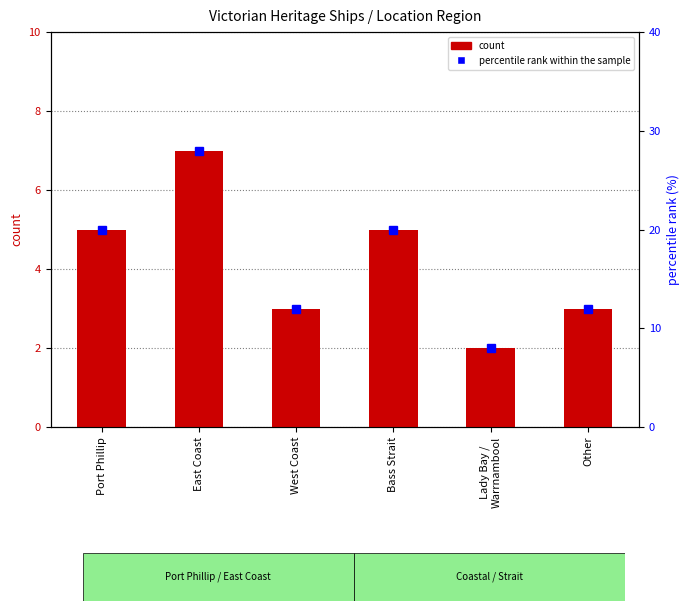

Count the count values in the range 3 to 5.

4